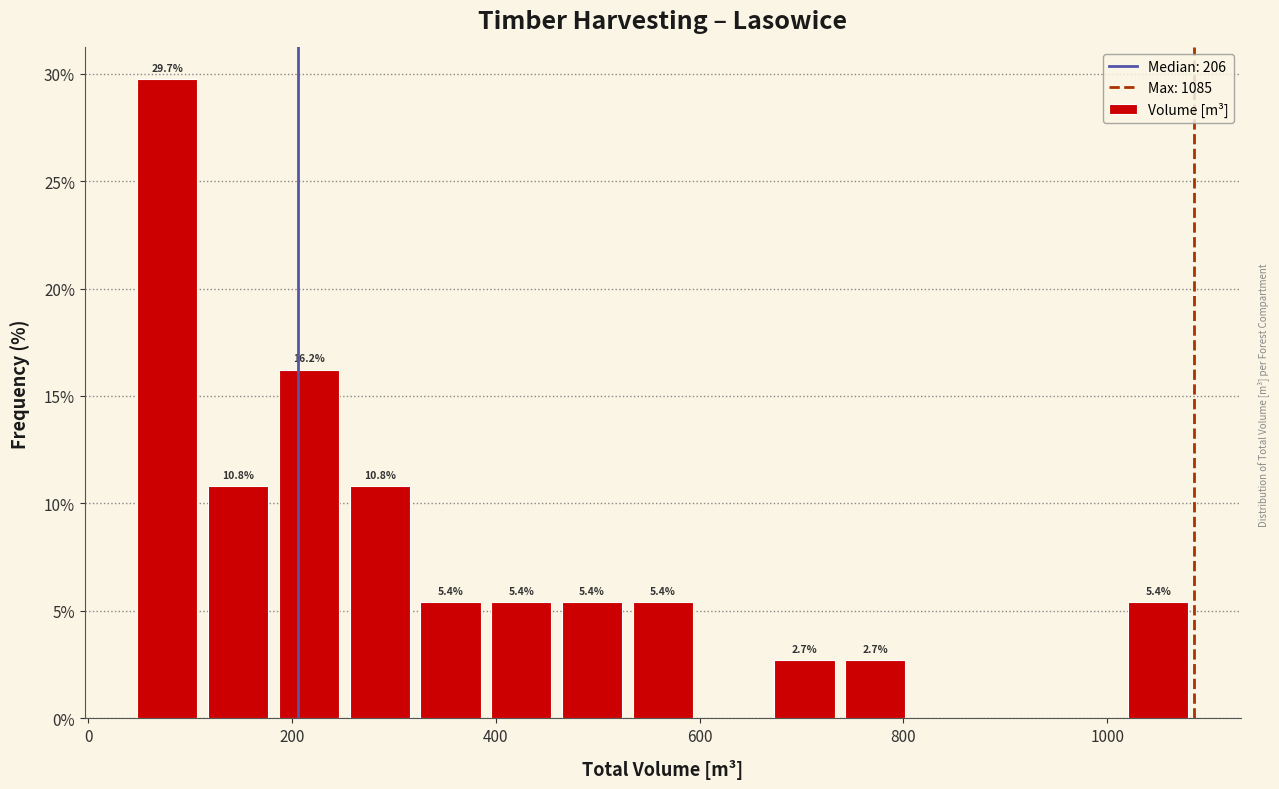

Read against the x-axis, roughly where is the centre of the tallest bar?

80